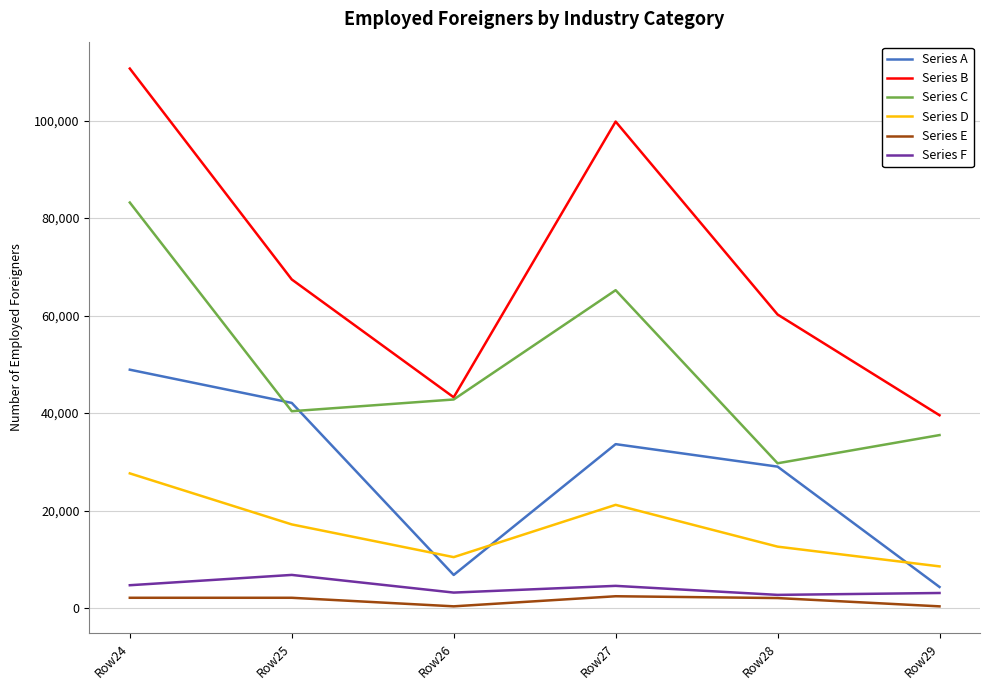

Which series changed the most between Row27 and Row29?

Series B